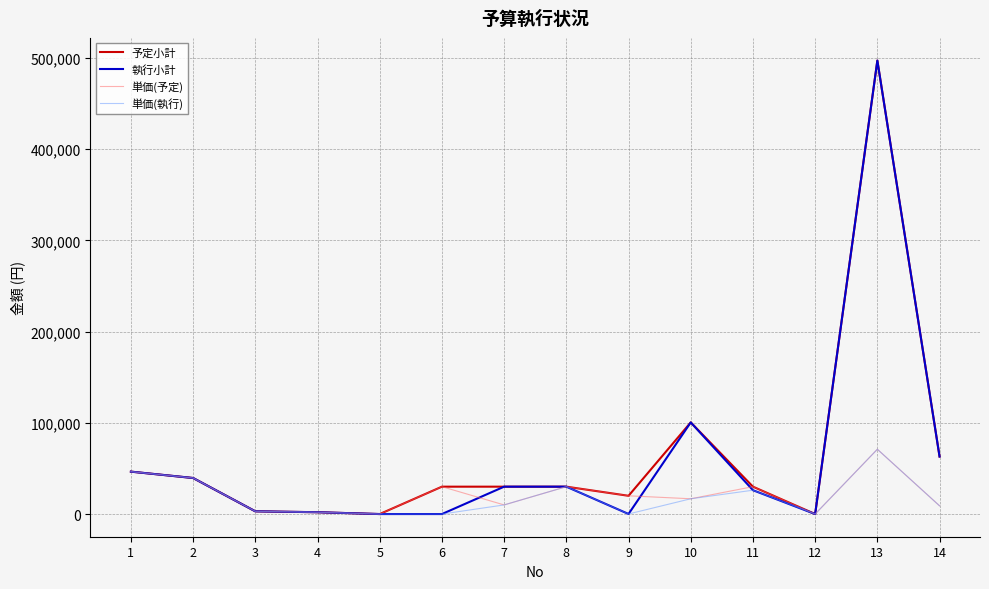

What is the difference between the 予定小計 values at 11 and 3?

27000